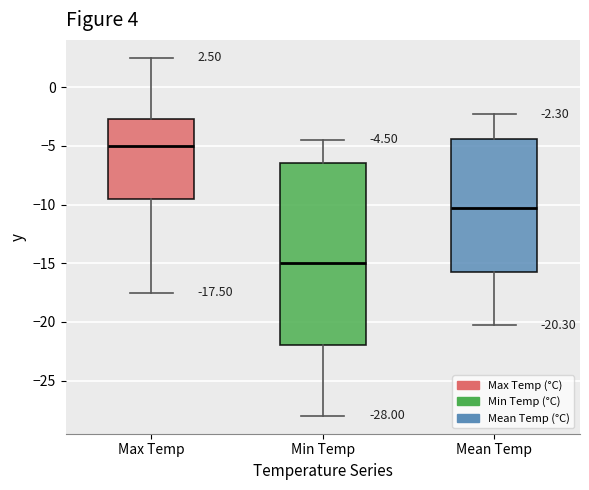

Which box's median line is the highest?

Max Temp